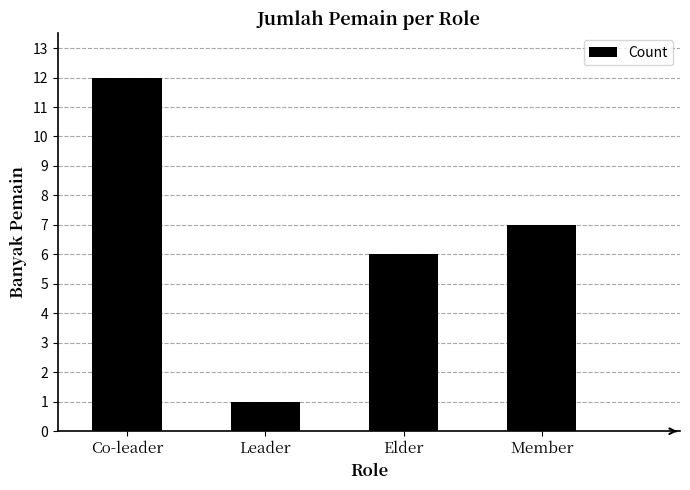

Where is the data nearest to the value 6?

Elder